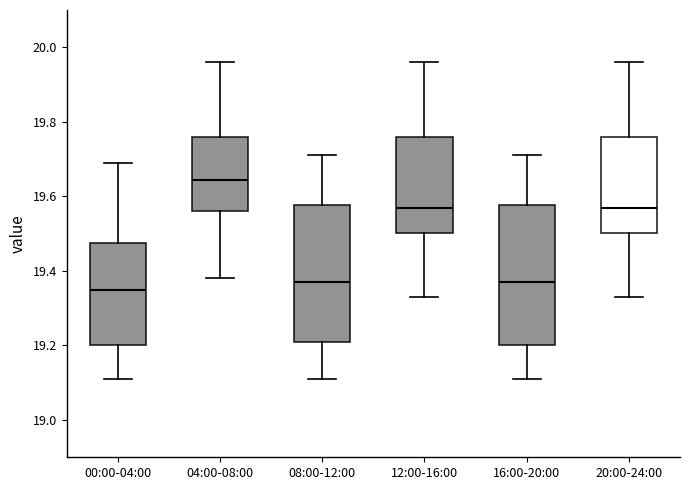

Reading left to right, transcribe this box plot: for each box, give where its median line is, the range the box spans, and where its two whiskers end, as read against the y-axis. The values are not printed on the chart, so give them approximately, as read against the axis.

00:00-04:00: median 19.36, box 19.20 to 19.48, whiskers 19.12 to 19.70
04:00-08:00: median 19.64, box 19.56 to 19.76, whiskers 19.38 to 19.96
08:00-12:00: median 19.38, box 19.22 to 19.58, whiskers 19.12 to 19.72
12:00-16:00: median 19.58, box 19.50 to 19.76, whiskers 19.34 to 19.96
16:00-20:00: median 19.38, box 19.20 to 19.58, whiskers 19.12 to 19.72
20:00-24:00: median 19.58, box 19.50 to 19.76, whiskers 19.34 to 19.96